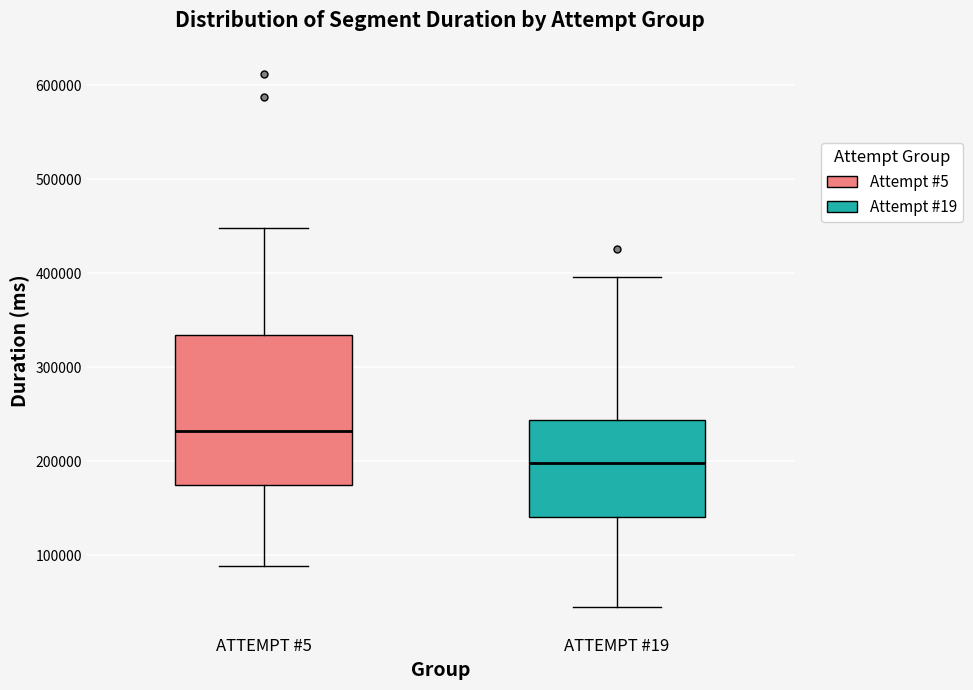

Reading left to right, transcribe this box plot: for each box, give where its median line is, the range the box spans, and where its two whiskers end, as read against the y-axis. The values are not printed on the chart, so give them approximately, as read against the axis.

ATTEMPT #5: median 230000, box 170000 to 330000, whiskers 90000 to 450000
ATTEMPT #19: median 200000, box 140000 to 240000, whiskers 50000 to 400000